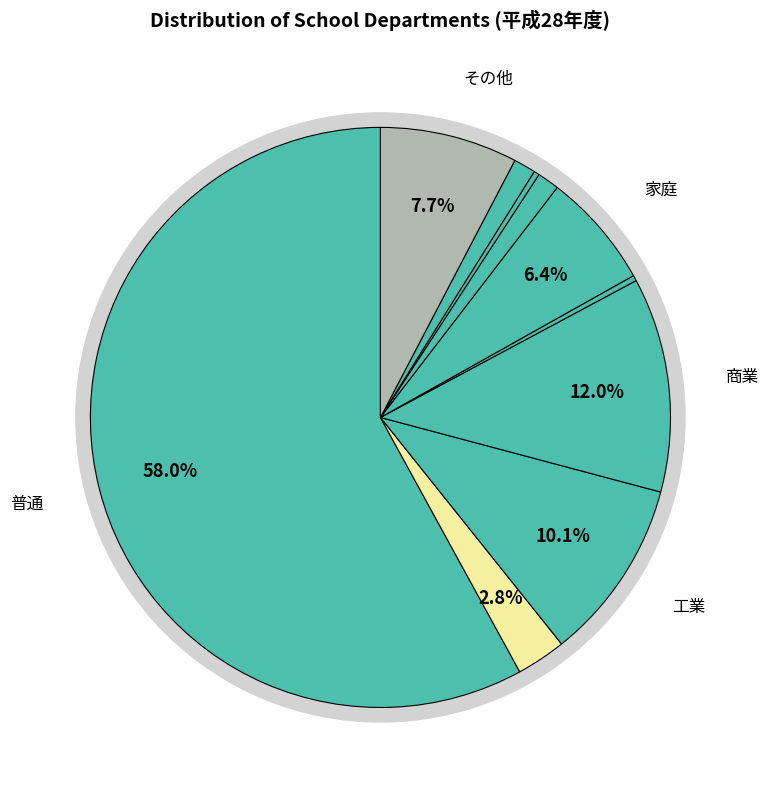

Count the number of slices in the pie.

10